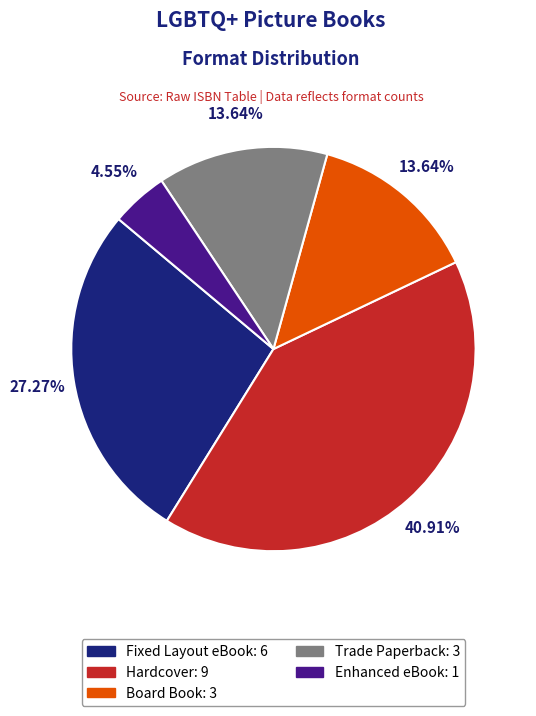

Does Board Book account for over 50% of the chart?

No